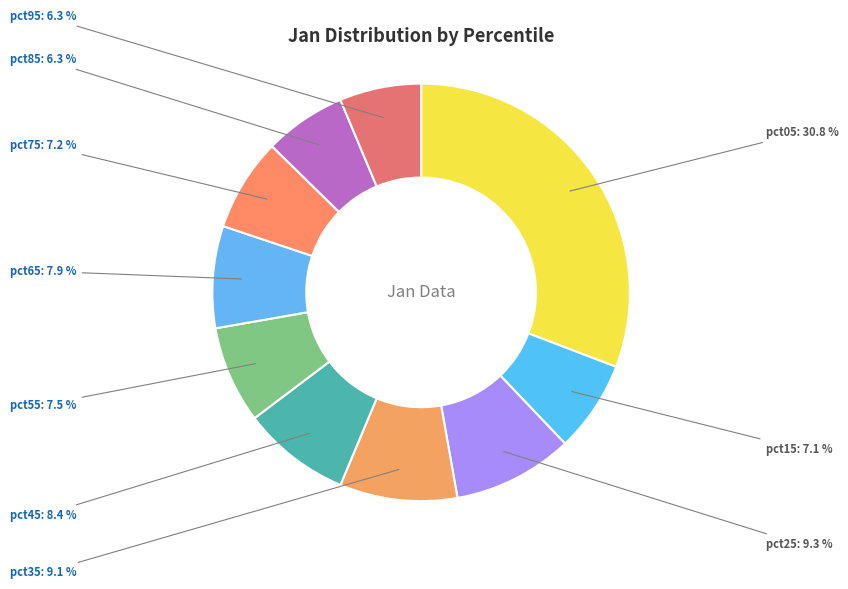

Which category has the biggest portion of the pie?

pct05